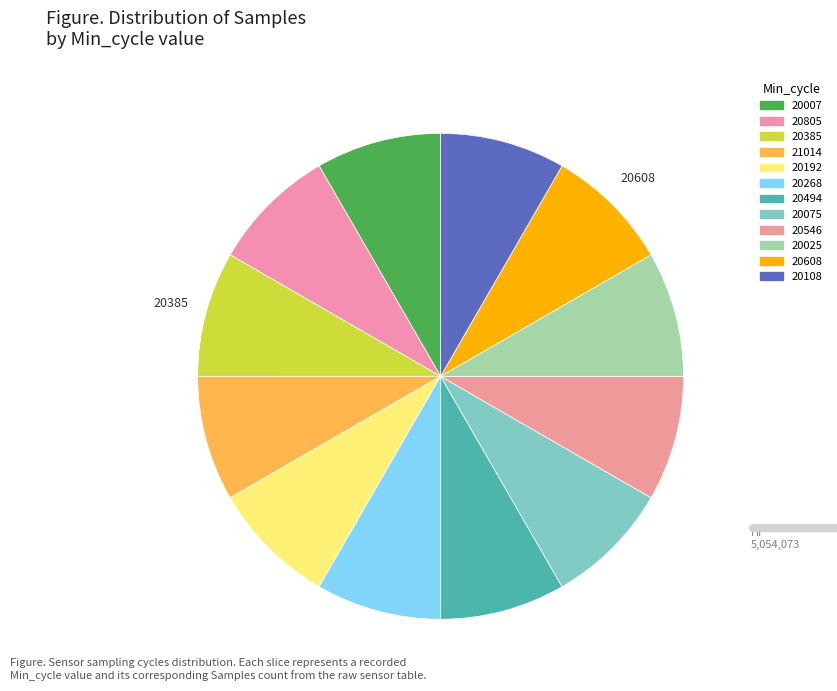

How many segments does this pie chart have?

12